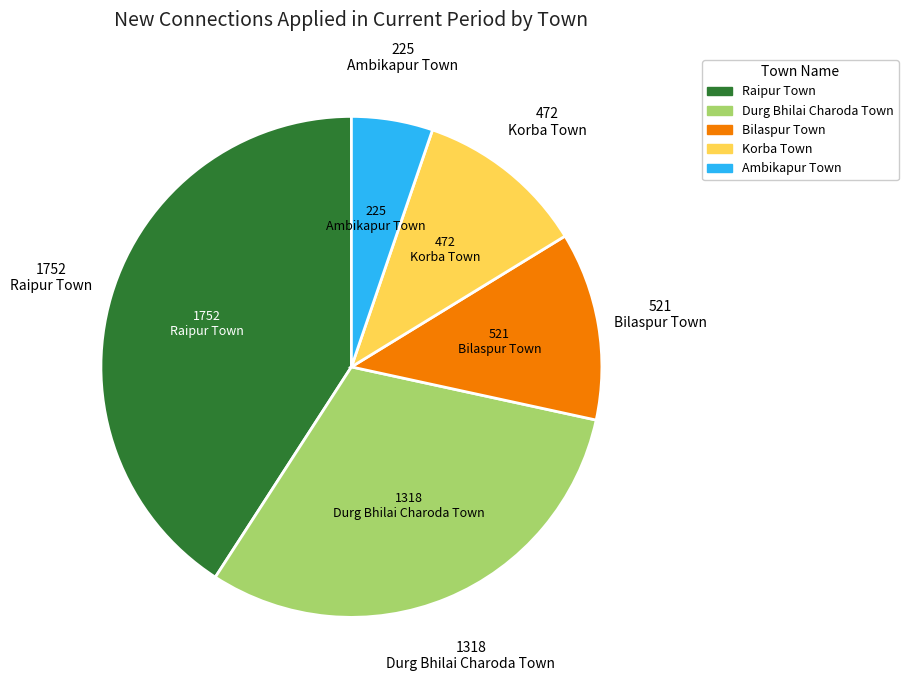

Does any single category account for the majority?

No